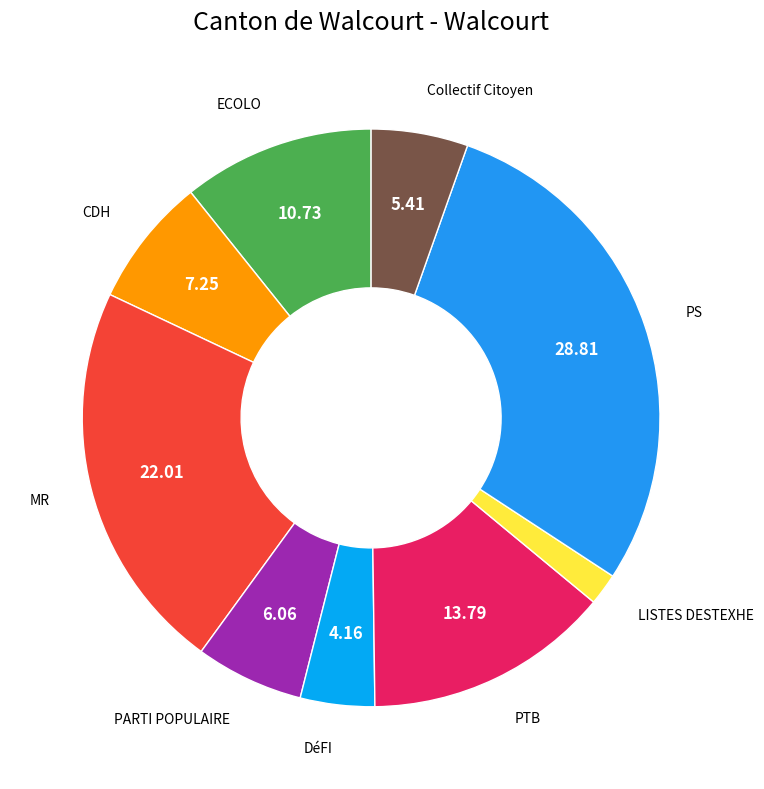

Combined, do ECOLO and DéFI account for over 50%?

No